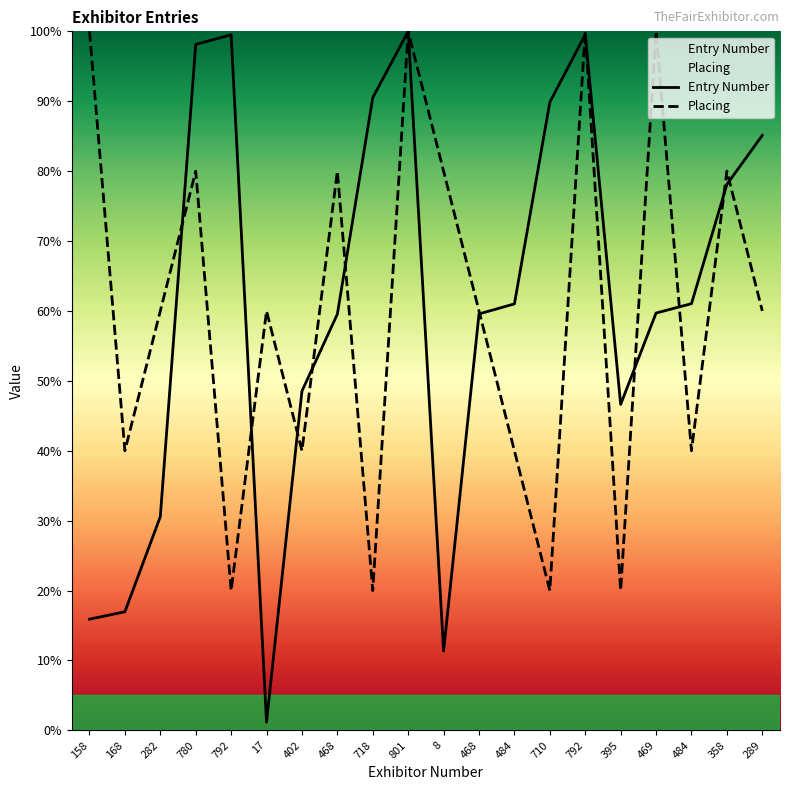

How many times do Entry Number and Placing cross each other?

12